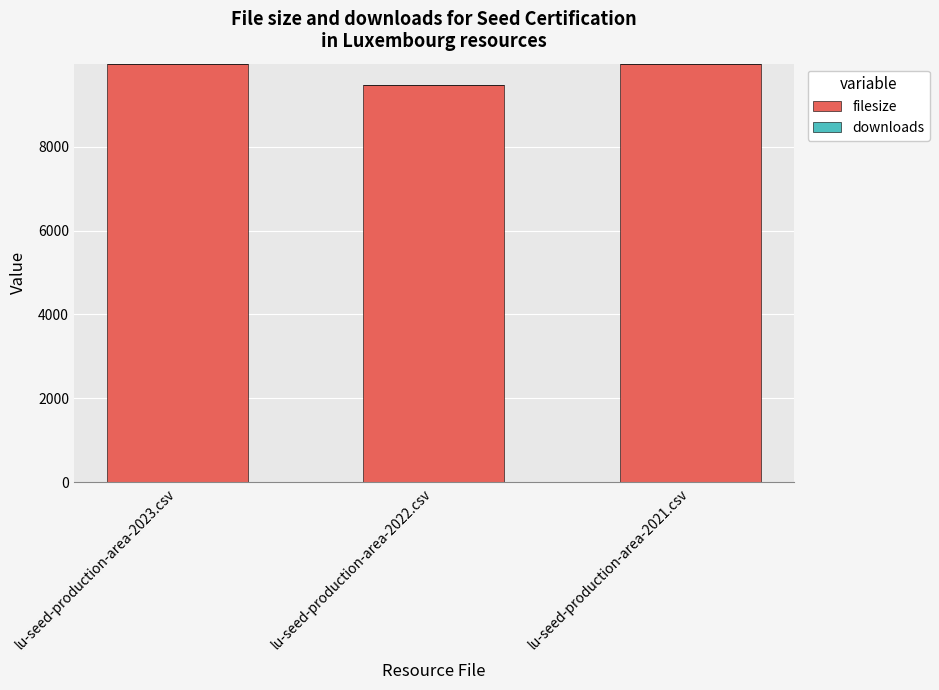

The filesize series shows 9981 at lu-seed-production-area-2023.csv. True or false?

True